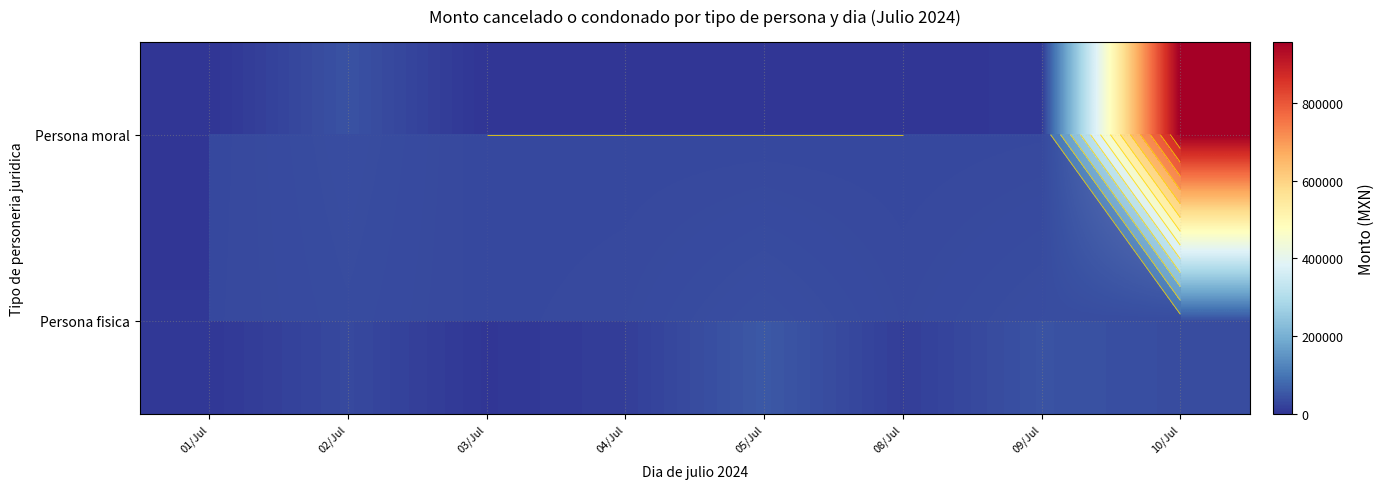

List the labels in order of Persona moral value, largest first.

10/Jul, 02/Jul, 09/Jul, 01/Jul, 03/Jul, 04/Jul, 05/Jul, 08/Jul